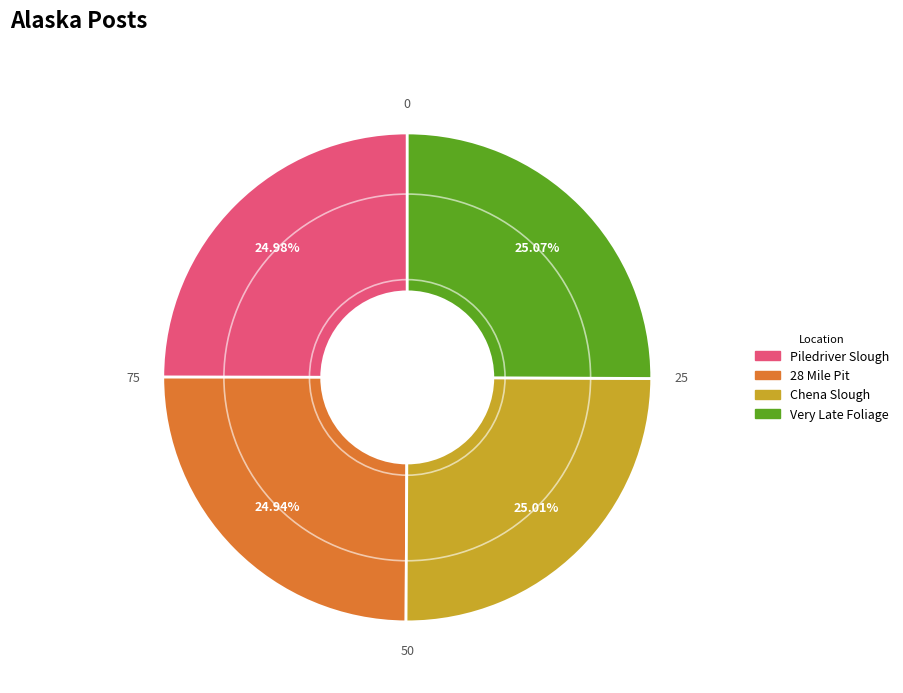

How many segments does this pie chart have?

4